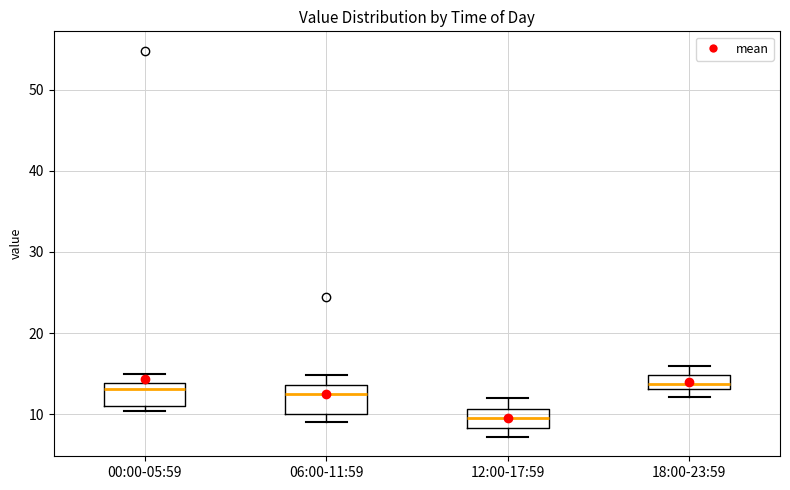

Which box's median line is the lowest?

12:00-17:59